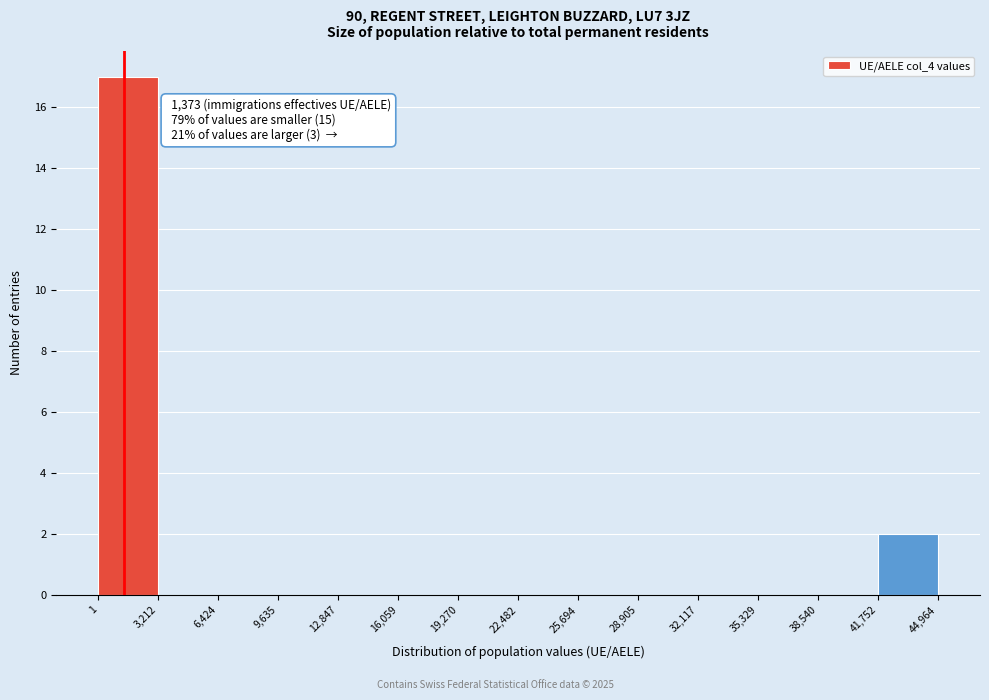

Over which range of the x-axis is the bar tallest?

1 to 3,212